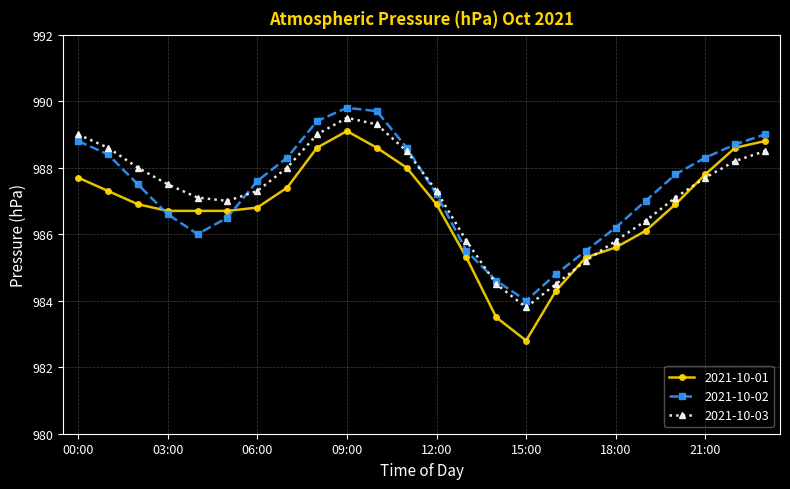

What is the difference between the second highest and second lowest values in the 2021-10-01 series?

5.3